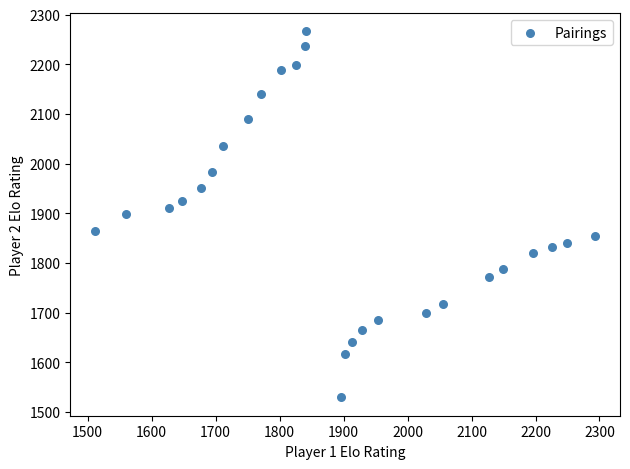

What is the range of Y values (max minus min)?

737